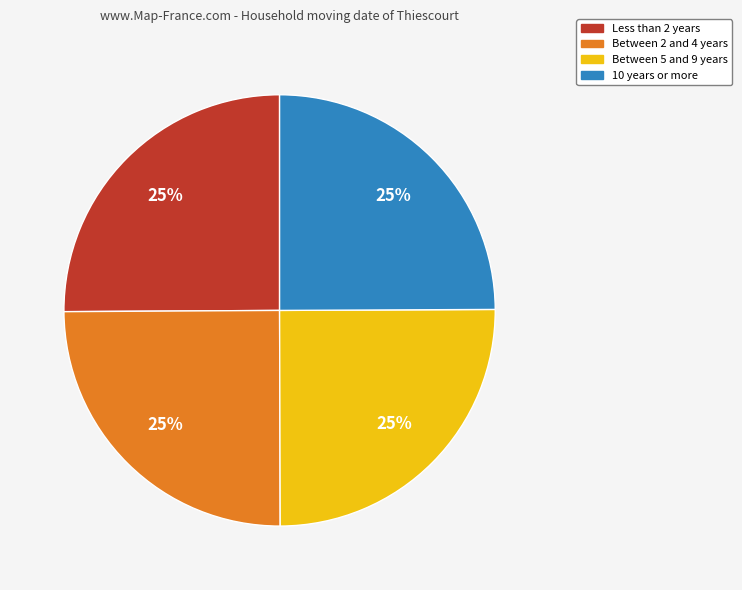

What is the ratio of the value at Between 5 and 9 years to the value at 10 years or more?

1.0